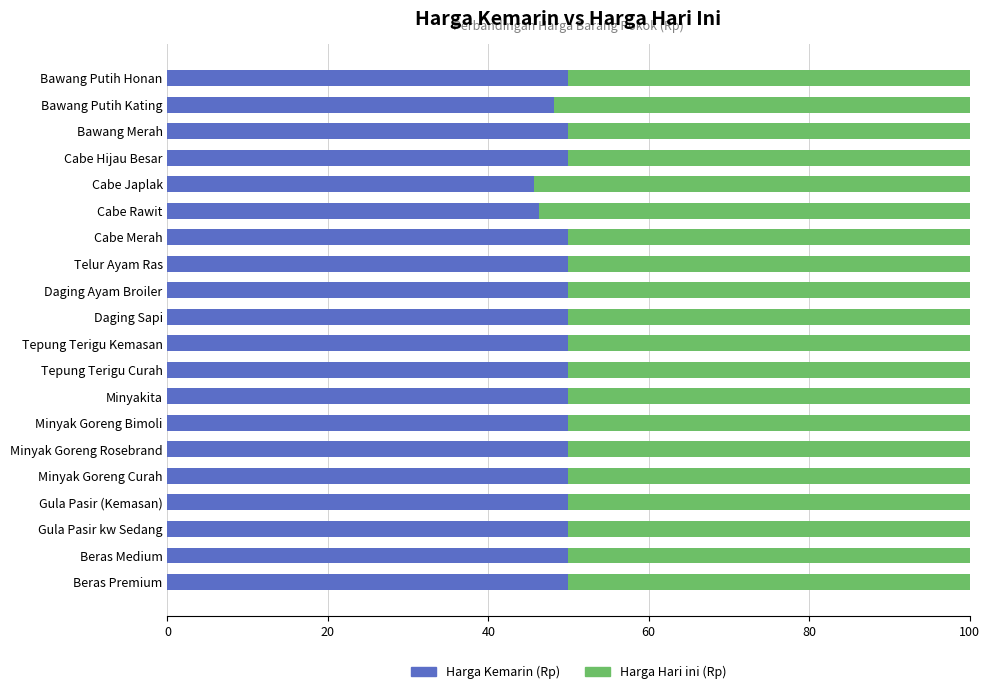

What is the highest value of the Harga Kemarin (Rp) series?

50.0